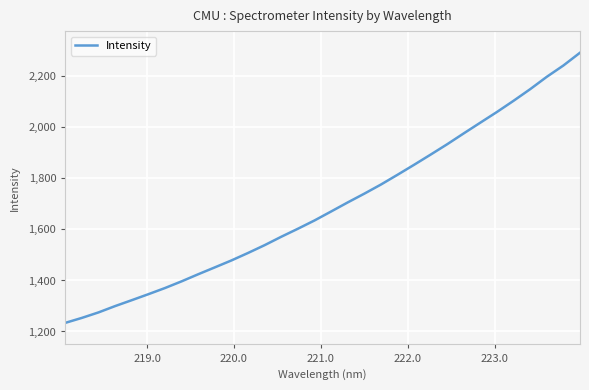

What is the greatest value displayed?

2292.8